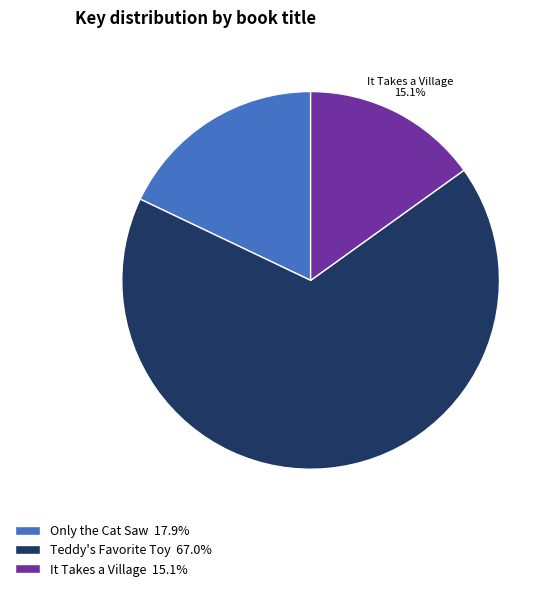

True or false: Only the Cat Saw accounts for 18% of the total.

True